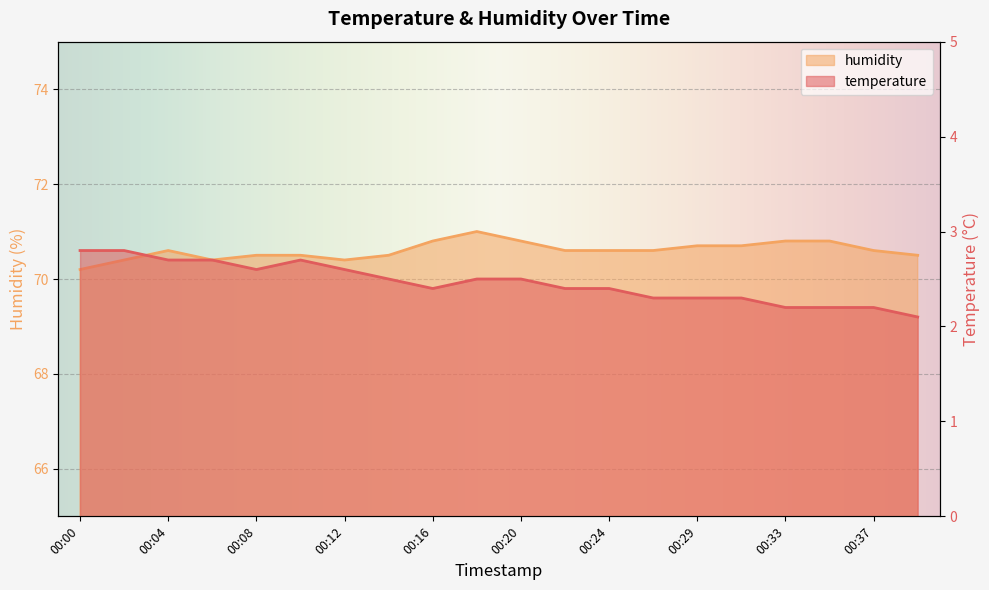

What is the highest value of the temperature series?

2.8